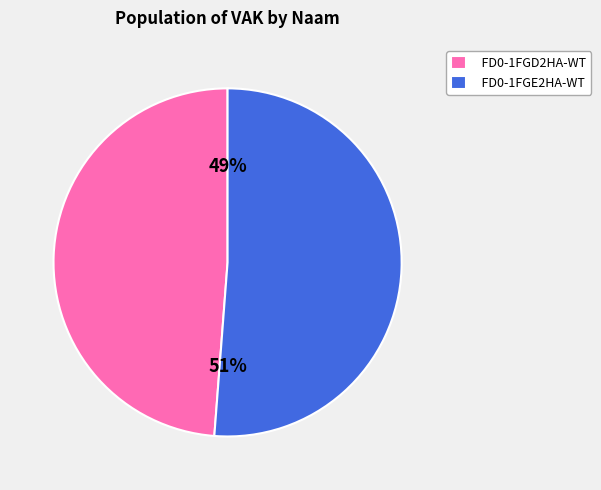

To the nearest percent, what percentage of the pie is FD0-1FGE2HA-WT?

51%